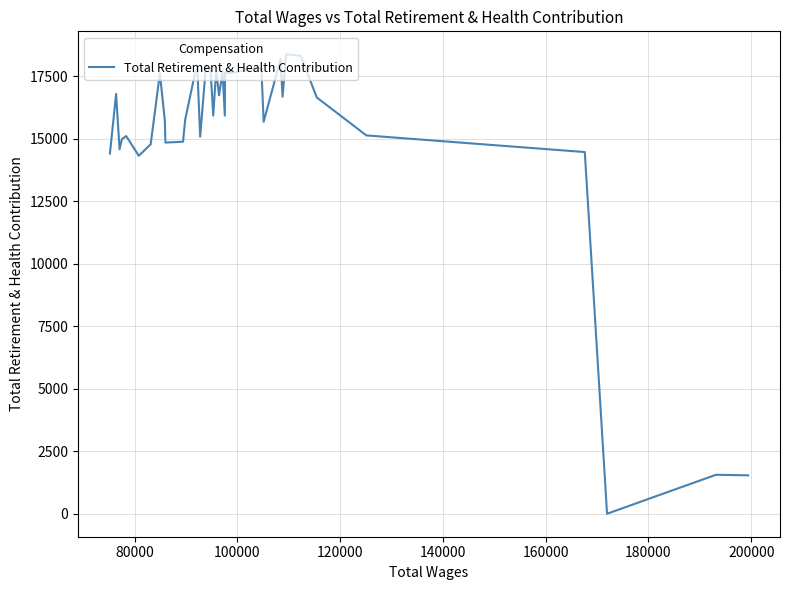

What is the difference between the maximum and minimum values?

18368